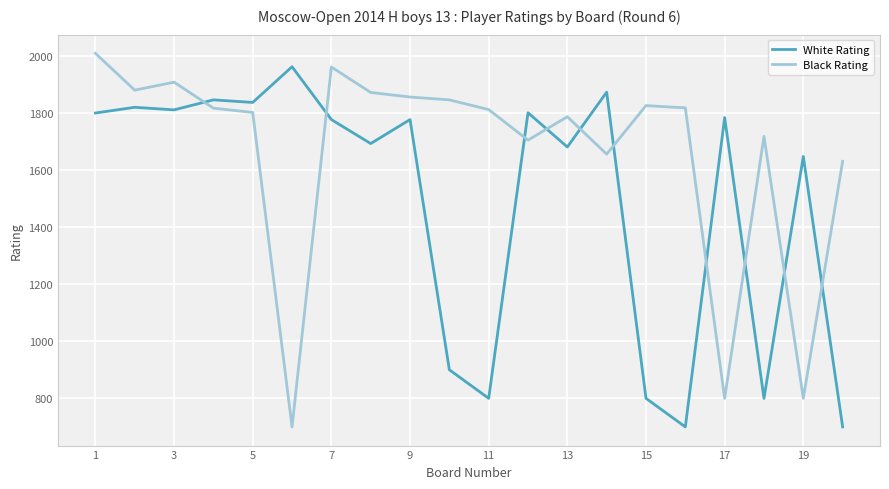

In Black Rating, how many points are higher than both neighbors (excluding endpoints)?

5